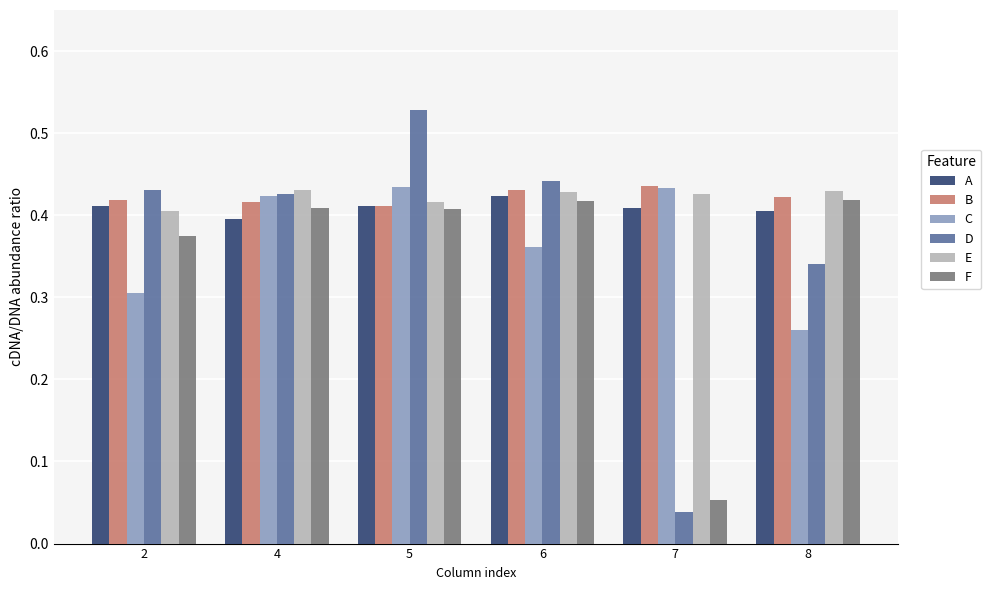

Between 4 and 5, which series saw the biggest shift?

D